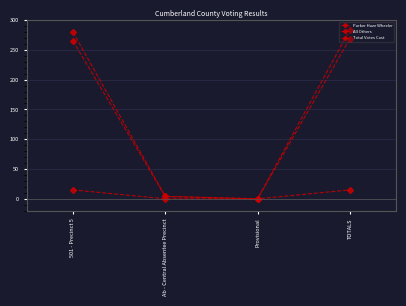

Is this an area chart (filled region under the line)?

No